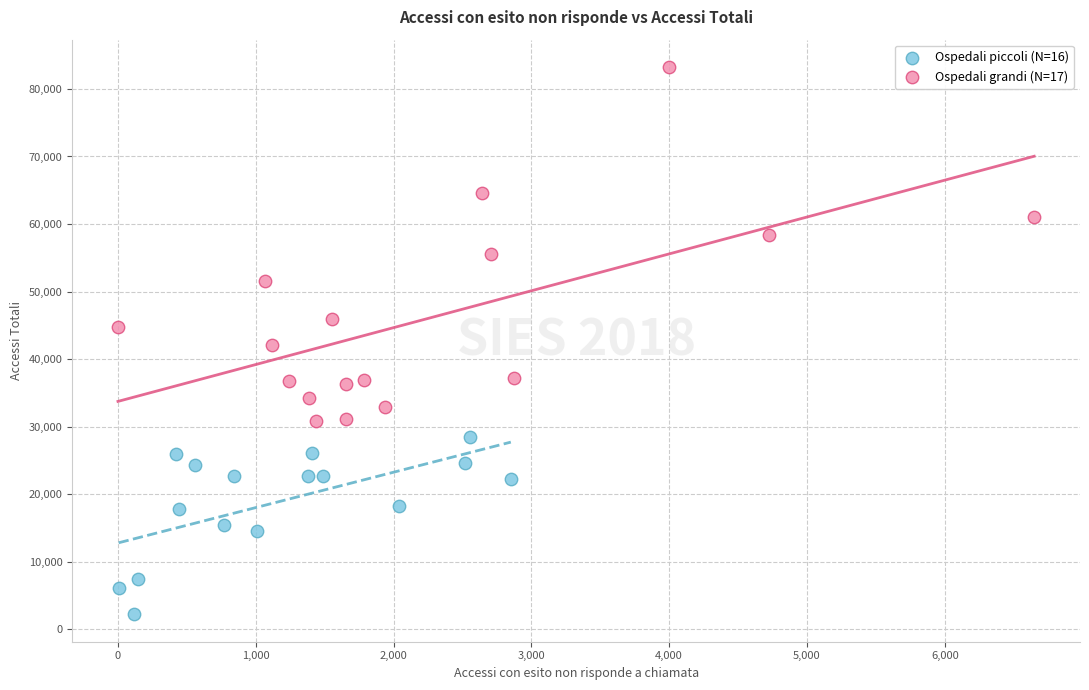

Which series has the largest Y range (max minus min)?

Ospedali grandi (N=17)